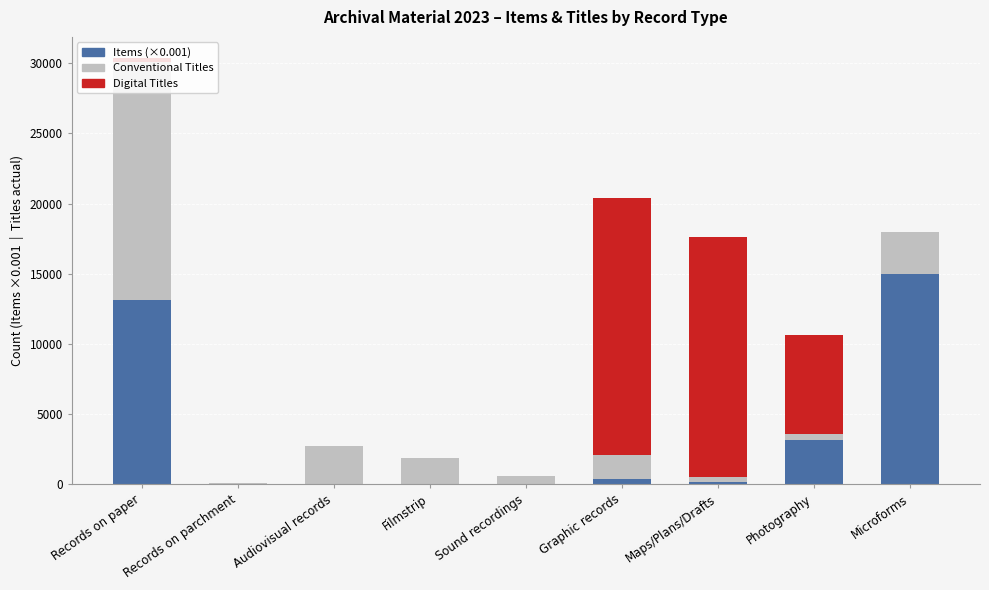

Does the chart contain stacked bars?

Yes